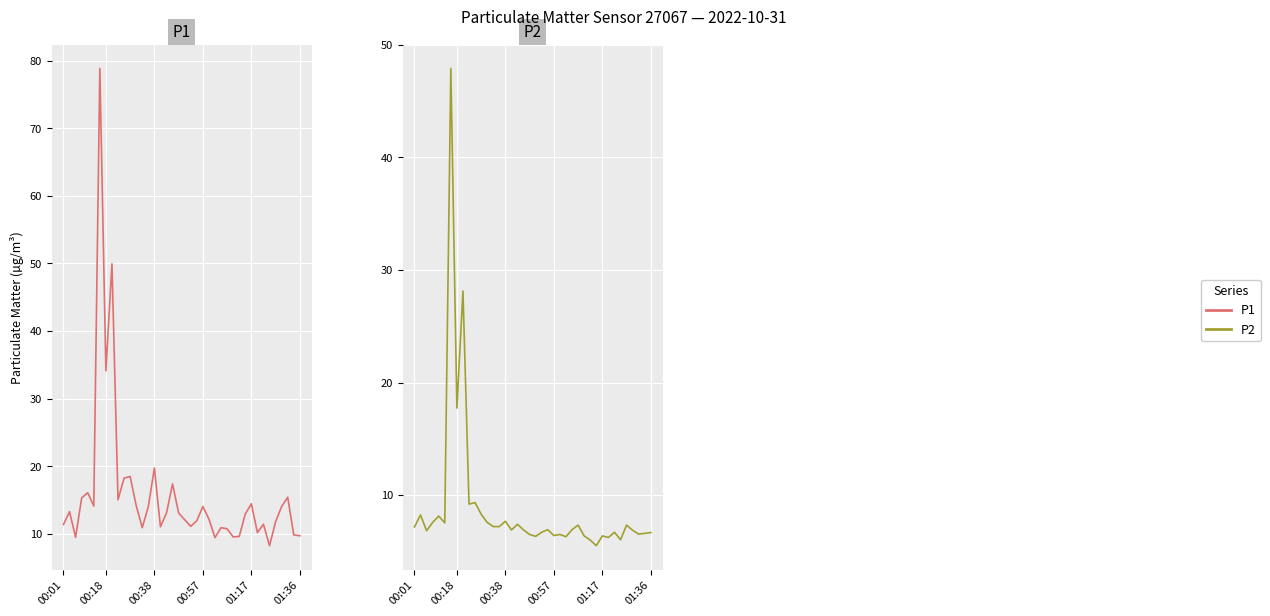

True or false: P1 has more than 1 points higher than both neighbors.

True